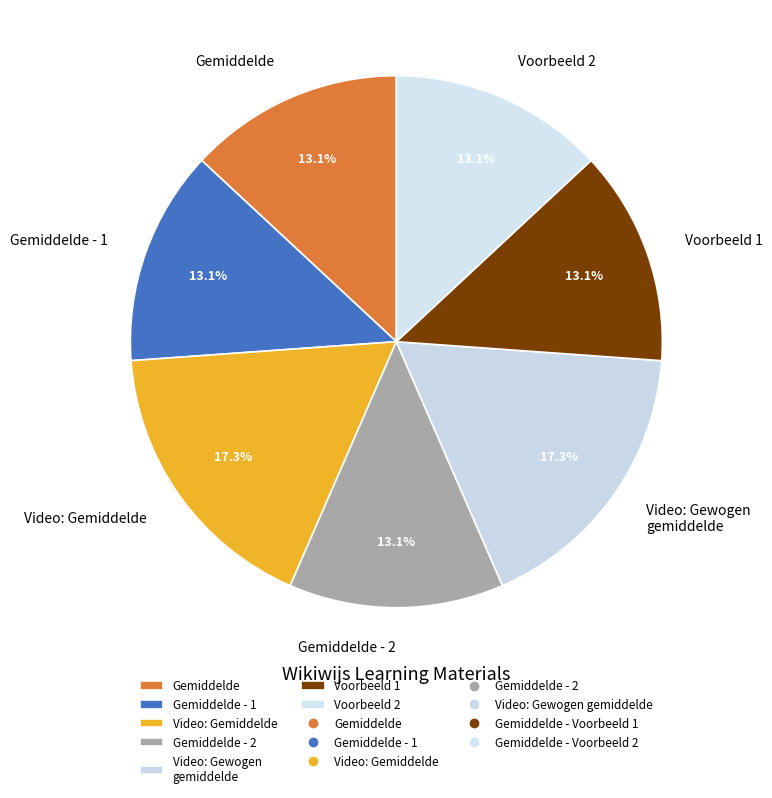

Is there a majority slice in this chart?

No